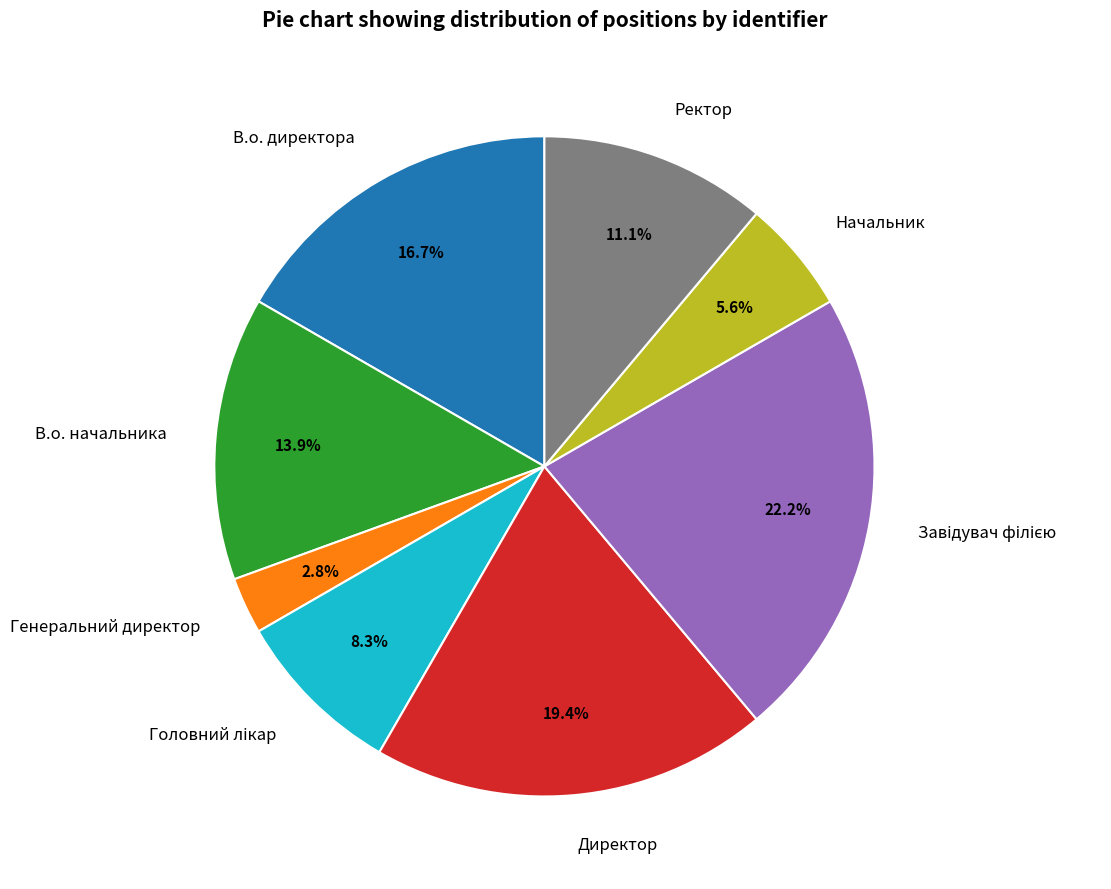

Is there any slice that represents more than half of the pie?

No